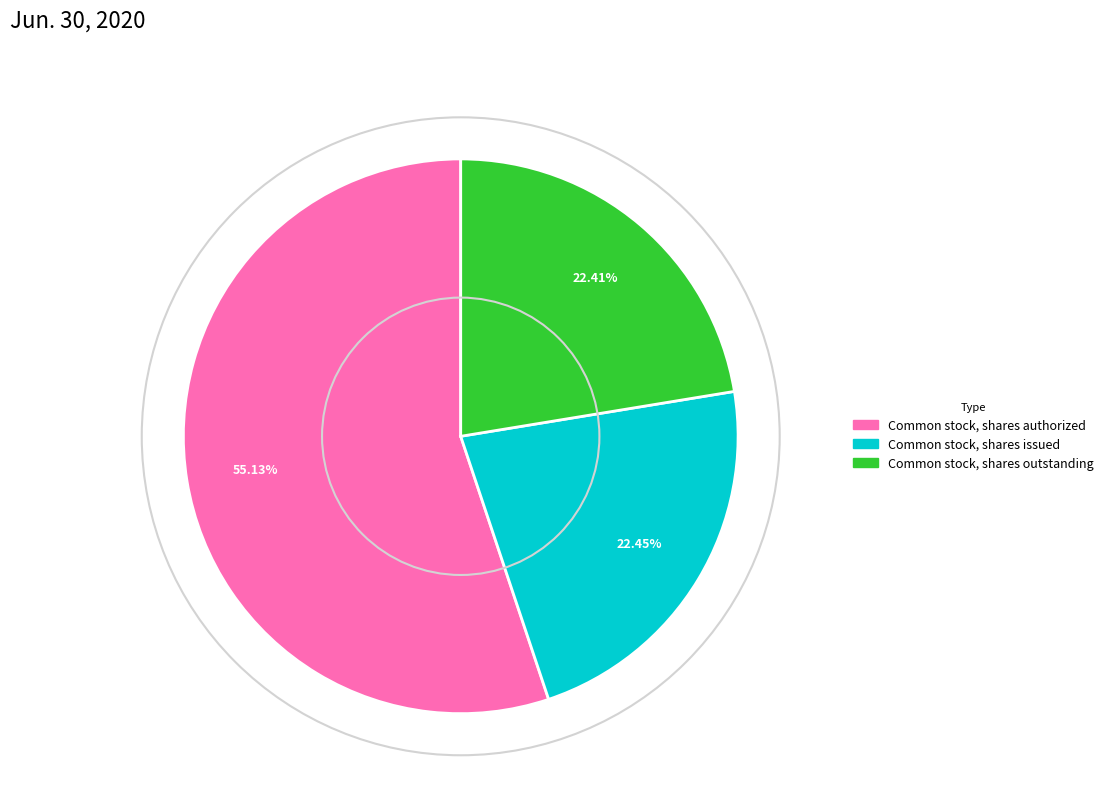

Rank the categories by value from highest to lowest.

Common stock, shares authorized, Common stock, shares issued, Common stock, shares outstanding